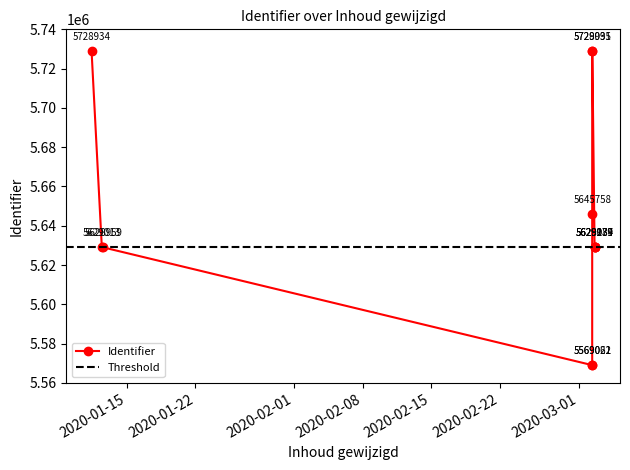

What is the value of the Identifier point at the 2nd from the left?

5629013